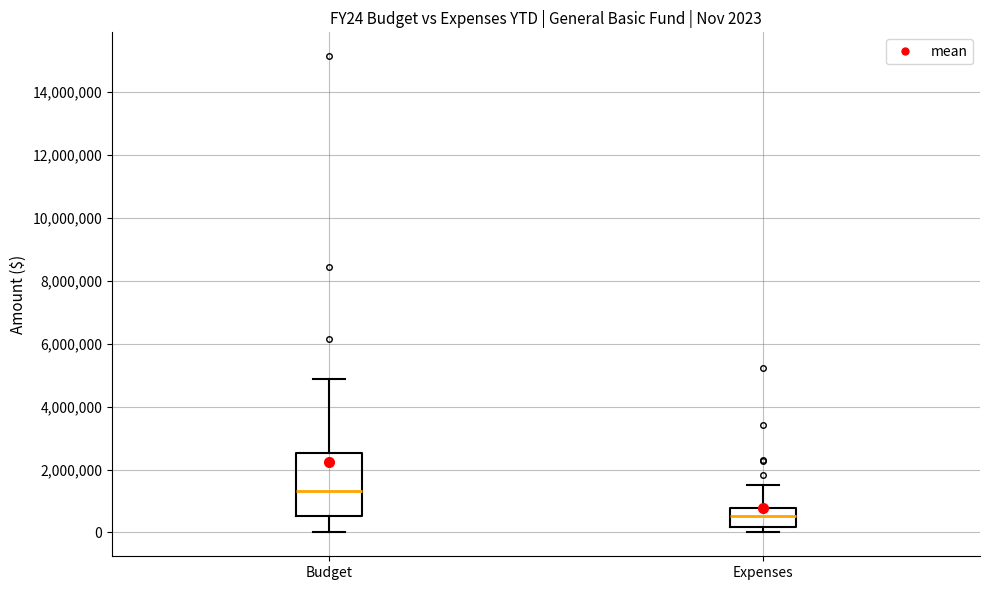

Which box's median line is the highest?

Budget